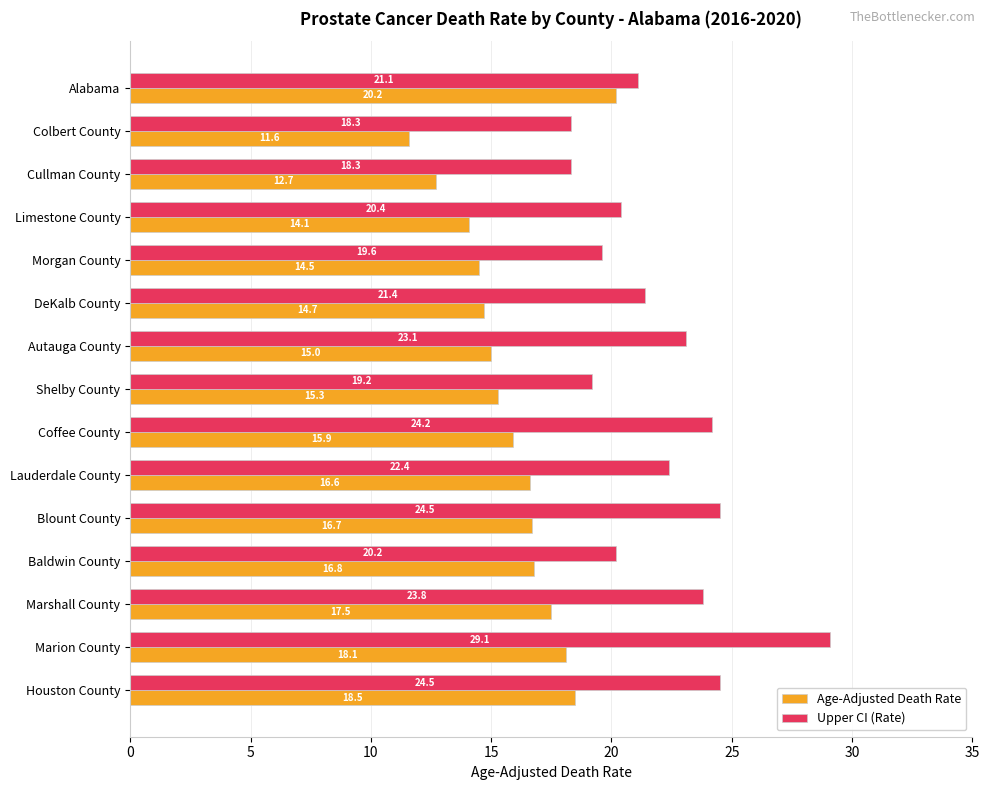

At how many categories does at least one series exceed 17?

15